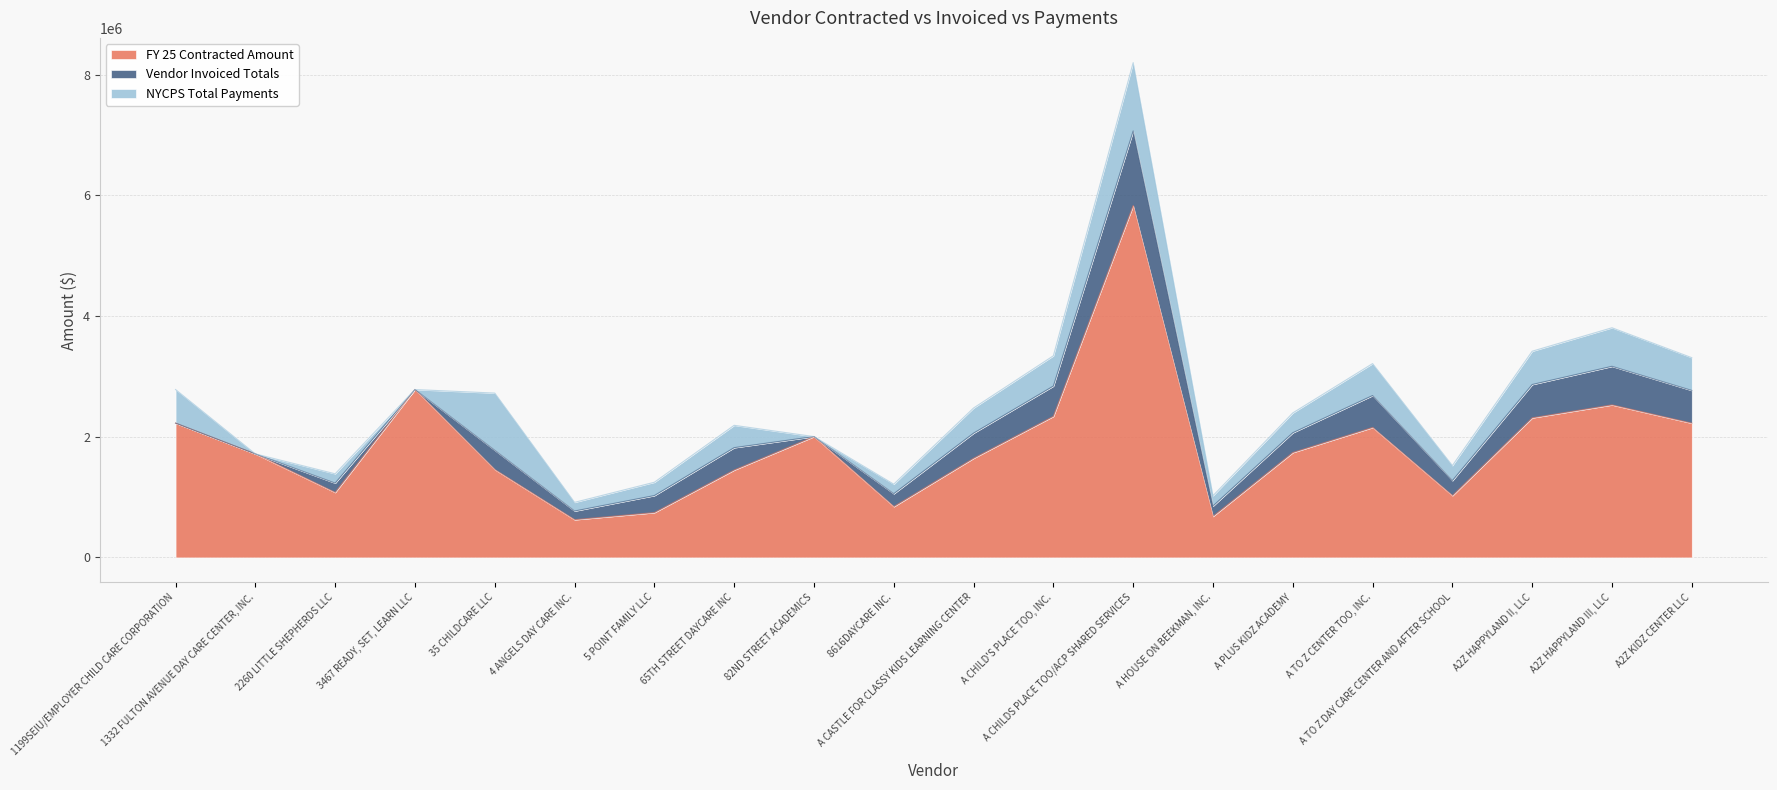

Reading right to left, list all the values displayed in this chart.

FY 25 Contracted Amount: 2225195.0	2528676.0	2314050.0	1024460.0	2153849.0	1738575.0	681143.0	5832323.0	2338878.0	1643861.0	842652.0	2003301.0	1448820.0	743253.0	625536.0	1456479.0	2782992.0	1077300.0	1716066.0	2226503.0
Vendor Invoiced Totals: 543028.5	639246.8	552208.8	248929.4	529667.2	328444.6	171072.8	1236784.2	501870.5	416534.0	213474.5	0.0	370617.8	282238.3	143696.5	319358.3	0.0	154492.8	0.0	0.0
NYCPS Total Payments: 543028.5	639246.8	552208.8	248929.4	529667.2	328444.6	171072.8	1133161.5	501870.5	416534.0	158232.3	0.0	370617.8	220676.9	143696.5	948678.7	0.0	154492.8	0.0	556625.8